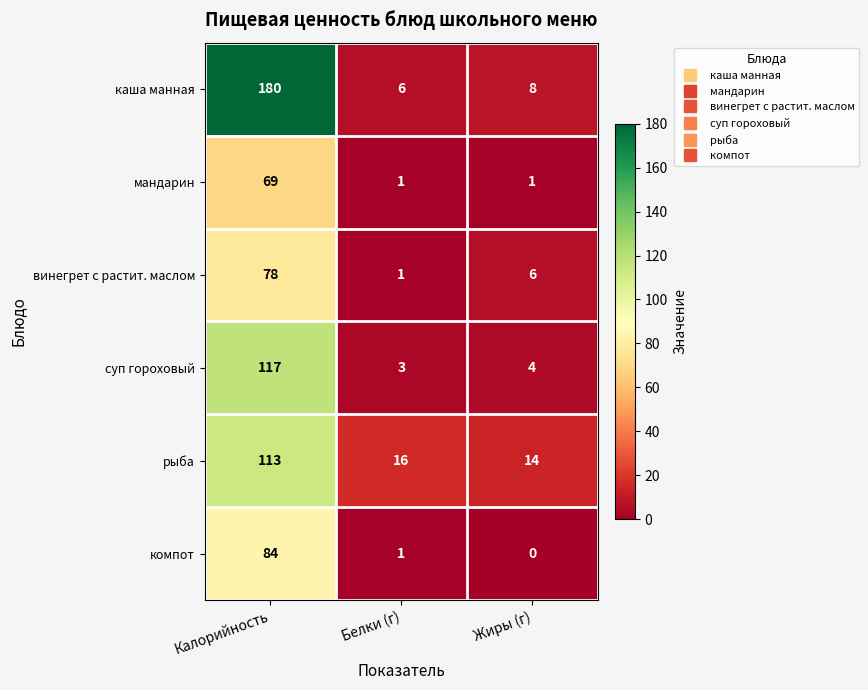

At which category is the sum across all series the highest?

Калорийность